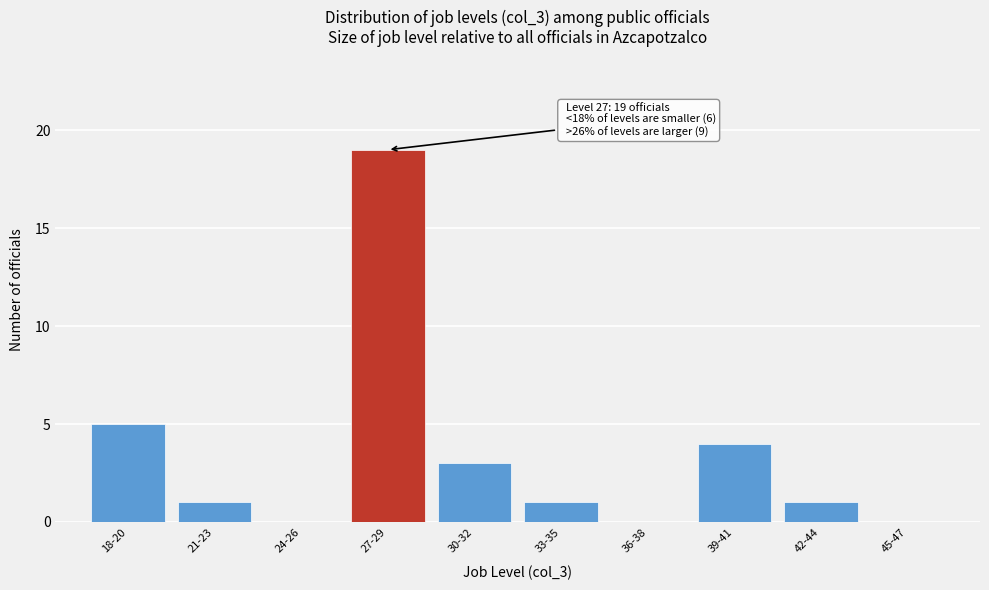

Reading left to right, extract all data points from this chart.

18-20=5	21-23=1	24-26=0	27-29=19	30-32=3	33-35=1	36-38=0	39-41=4	42-44=1	45-47=0